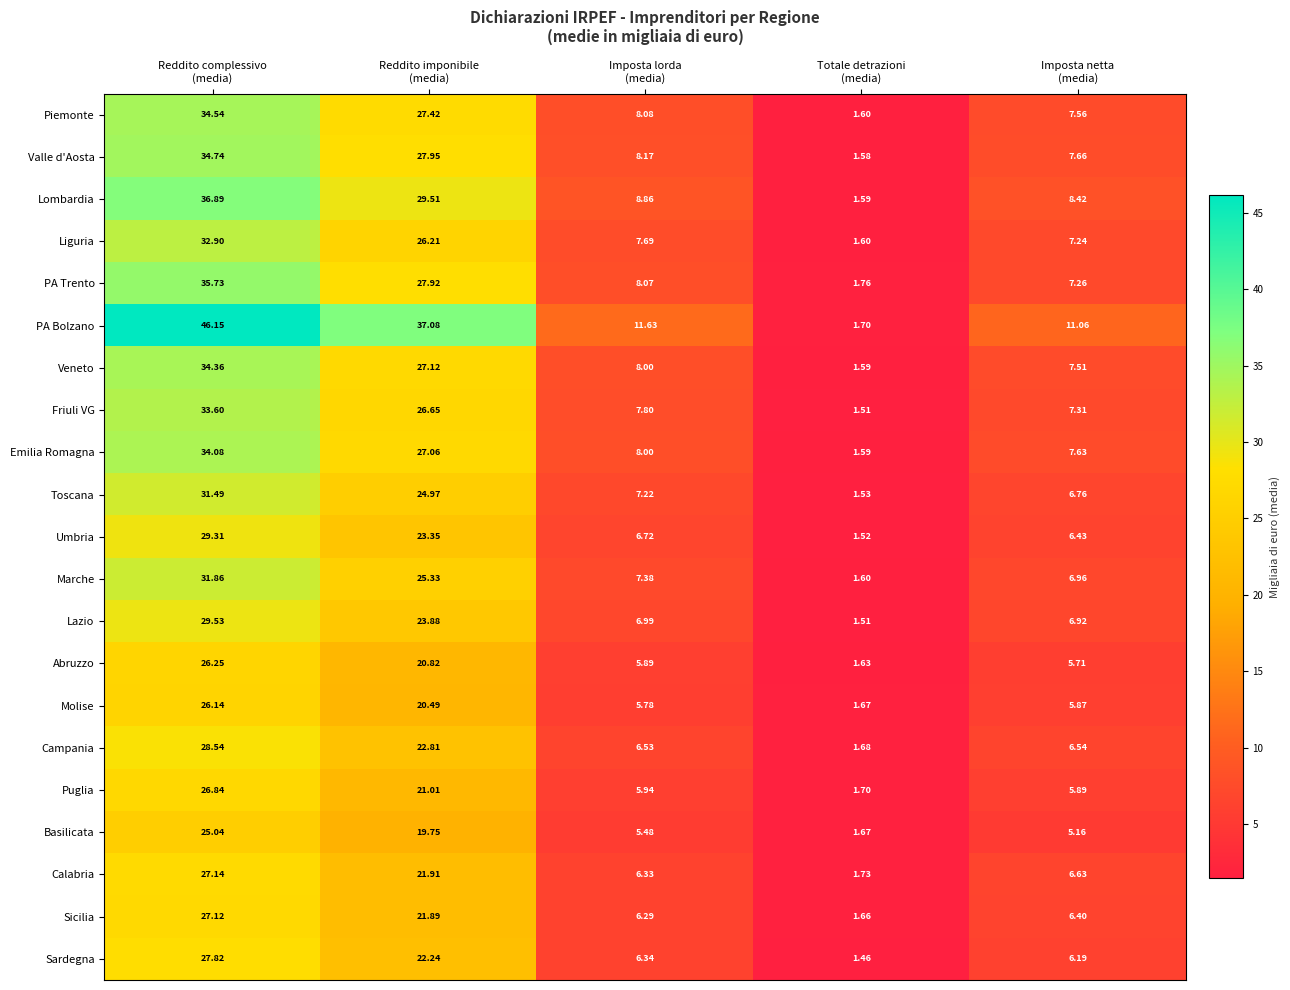

How many data points in Basilicata are above 5?

4